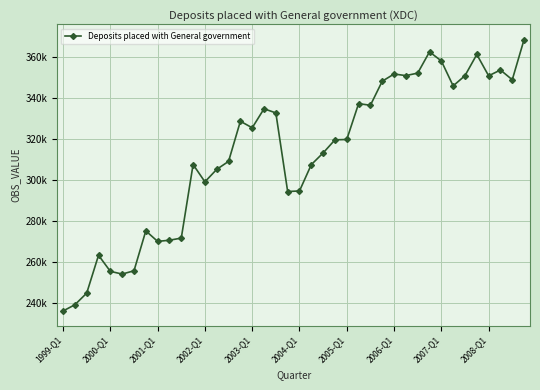

Is this an area chart (filled region under the line)?

No